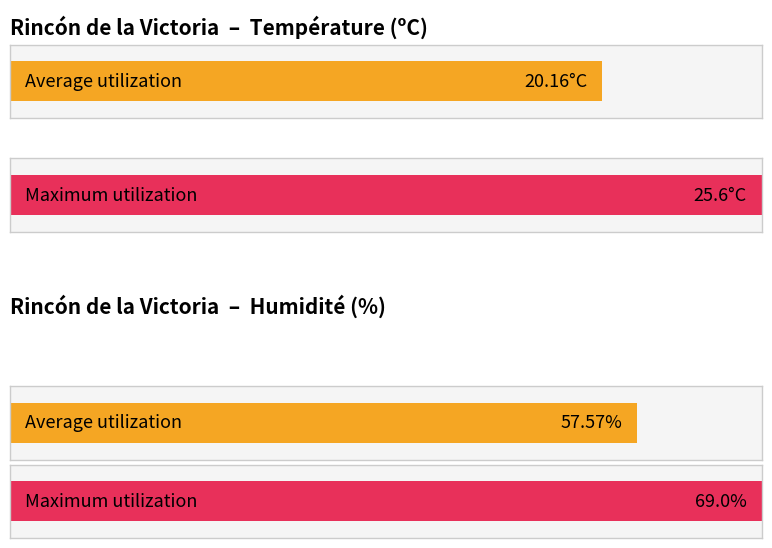

How many distinct data groups are displayed?

2